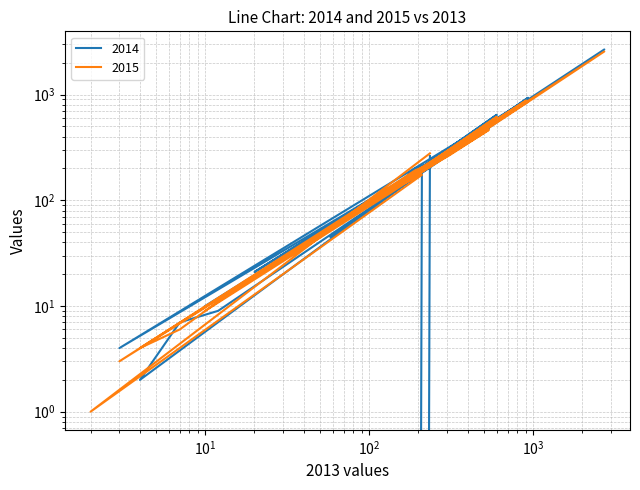

Rank the series by their average value, from lowest to highest.

2015, 2014